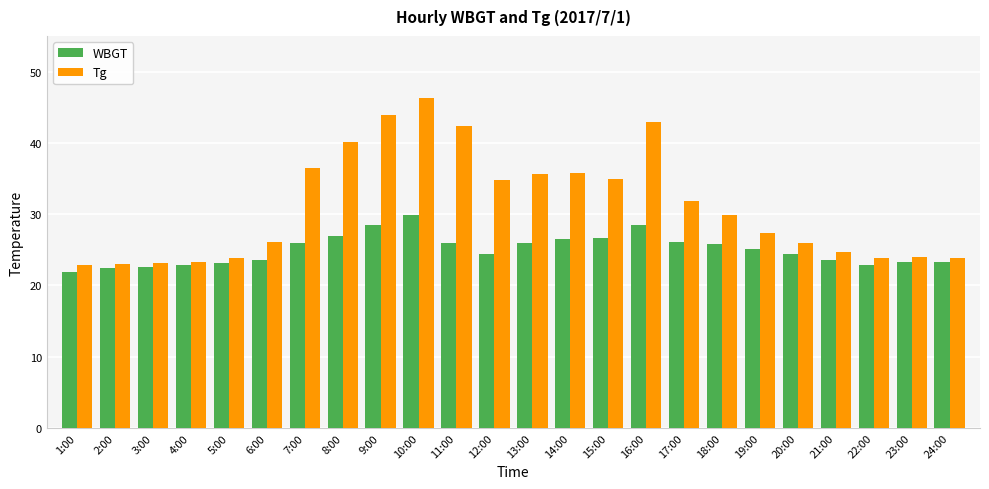

Is the value of WBGT at 18:00 greater than the value of Tg at 5:00?

Yes